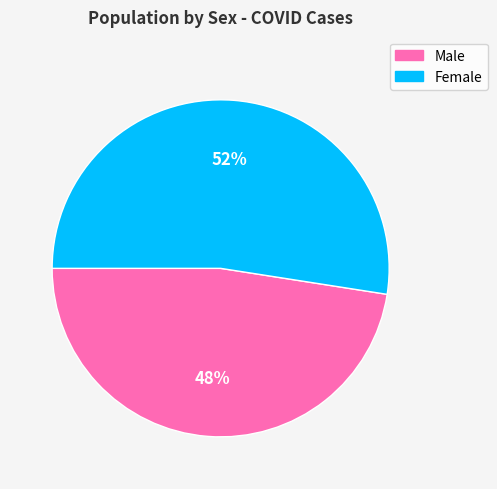

Count the number of slices in the pie.

2